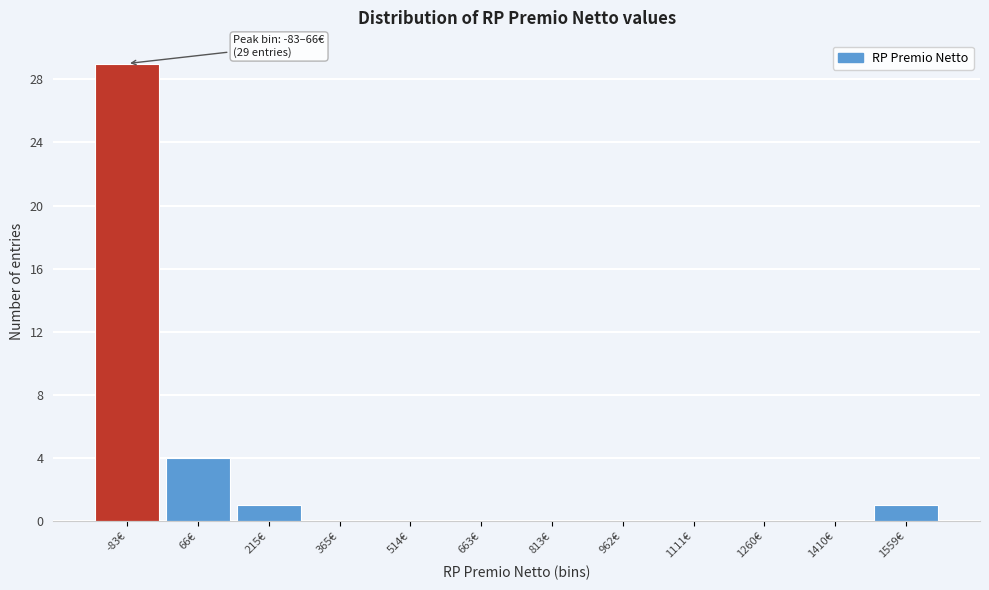

Reading right to left, list all the values displayed in this chart.

1559€=1	1410€=0	1260€=0	1111€=0	962€=0	813€=0	663€=0	514€=0	365€=0	215€=1	66€=4	-83€=29